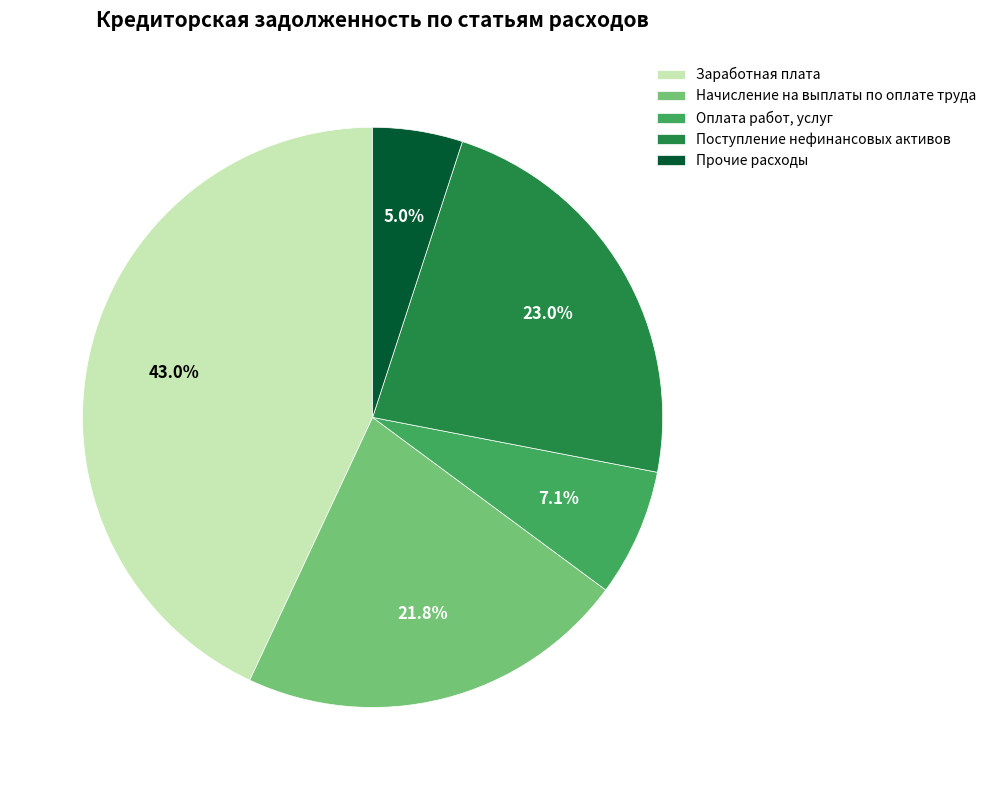

The Начисление на выплаты по оплате труда slice represents 22% of the pie. True or false?

True